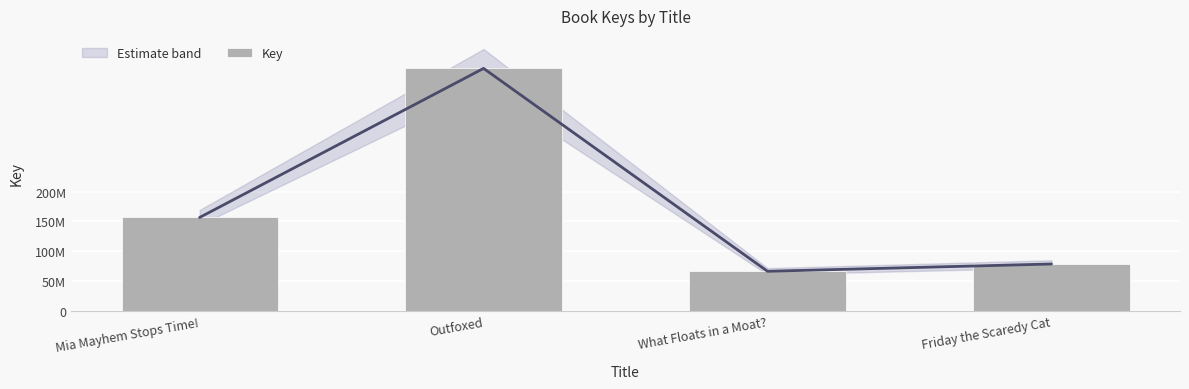

True or false: the data shows 406422979 at Outfoxed.

True